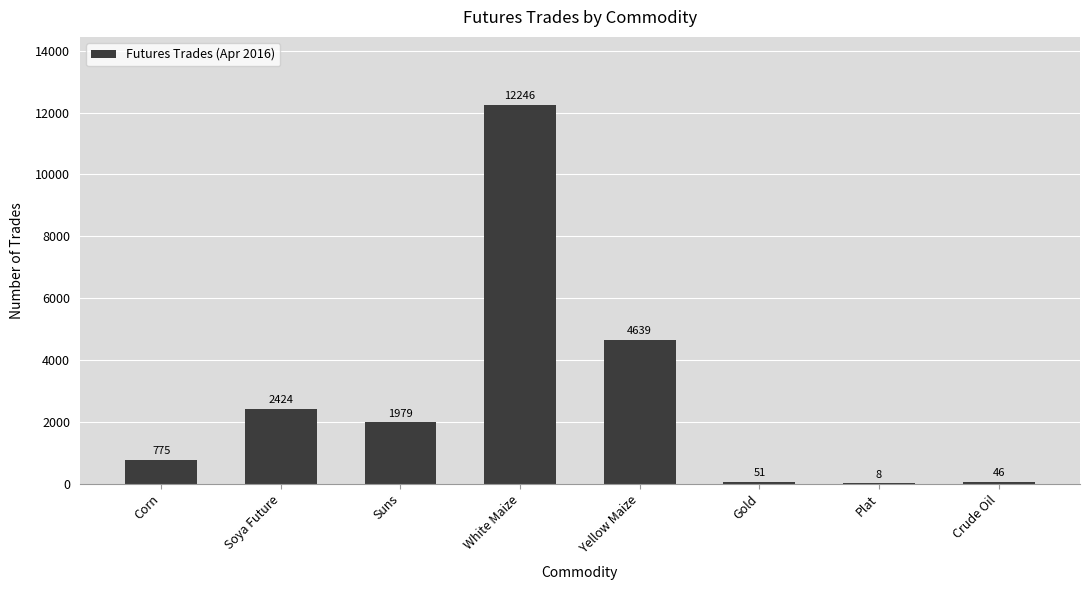

Approximately how many times larger is the value at Gold compared to Plat?

6.4